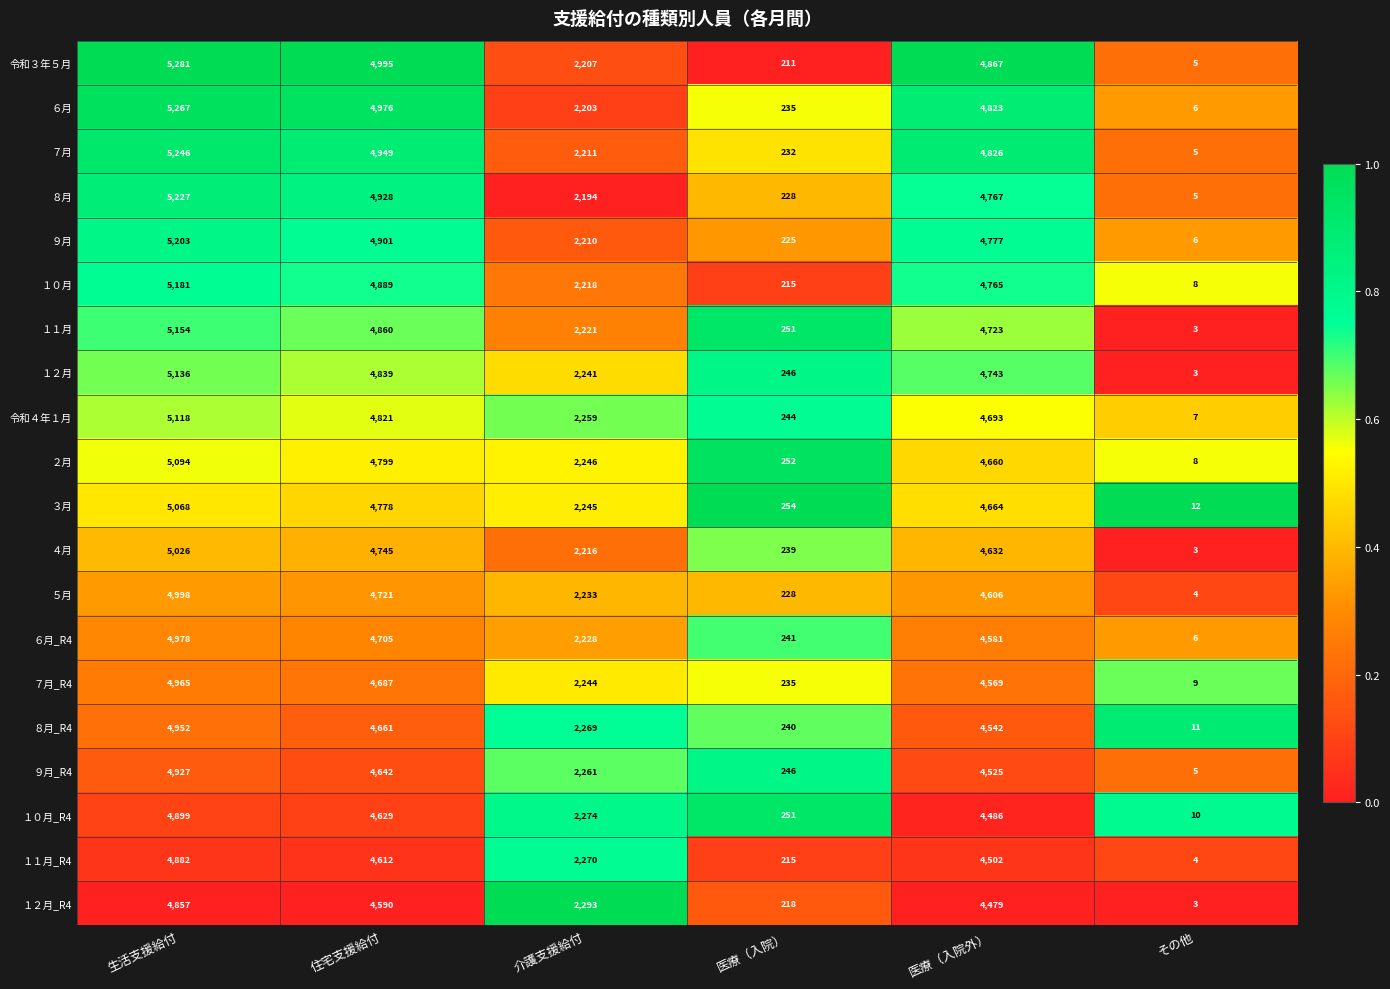

What is the total value across all series at 医療（入院）?

4706